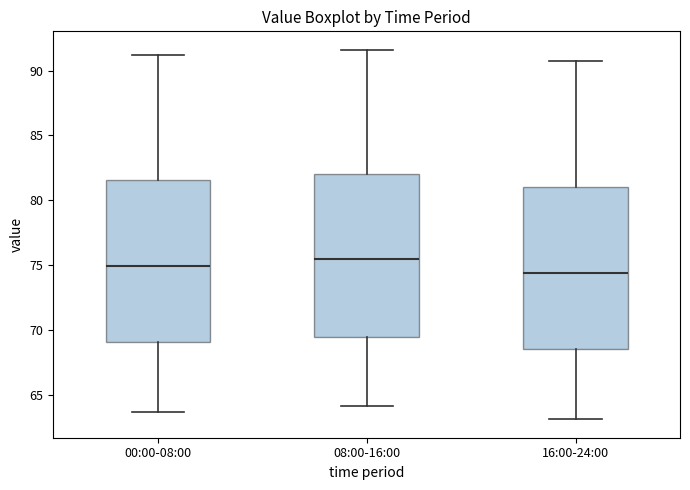

Reading left to right, transcribe this box plot: for each box, give where its median line is, the range the box spans, and where its two whiskers end, as read against the y-axis. The values are not printed on the chart, so give them approximately, as read against the axis.

00:00-08:00: median 75.0, box 69.0 to 81.5, whiskers 63.5 to 91.0
08:00-16:00: median 75.5, box 69.5 to 82.0, whiskers 64.0 to 91.5
16:00-24:00: median 74.5, box 68.5 to 81.0, whiskers 63.0 to 90.5